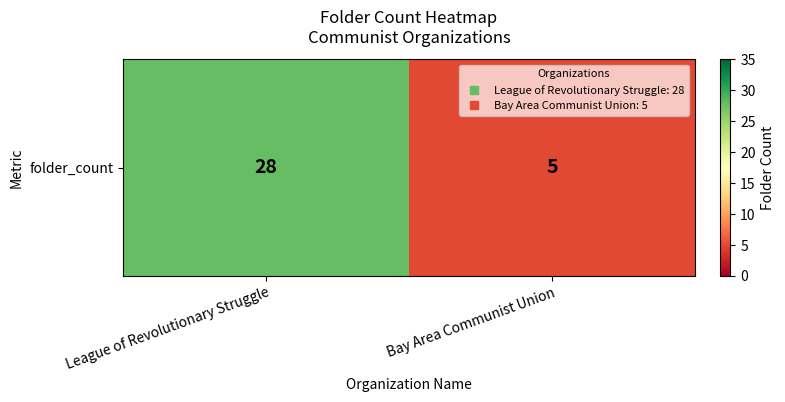

Which category has the highest value across all series?

League of Revolutionary Struggle